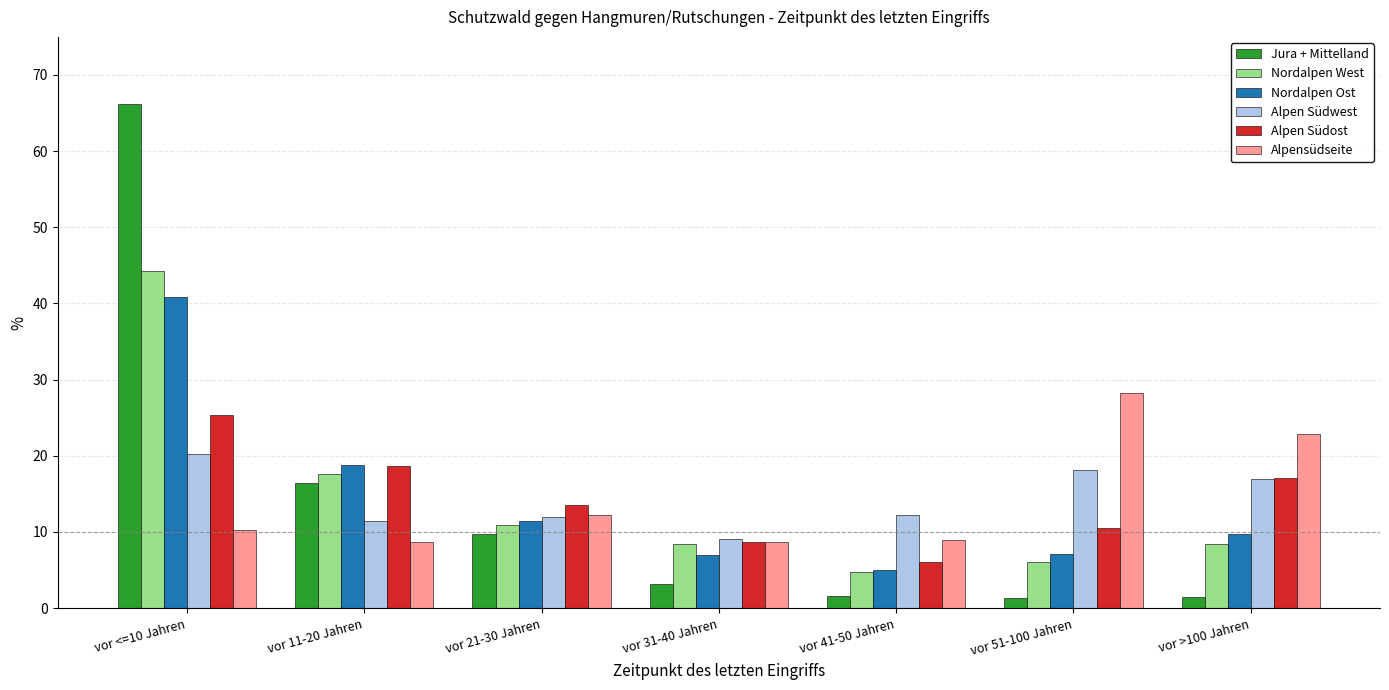

Where is Jura + Mittelland nearest to the value 33?

vor 11-20 Jahren